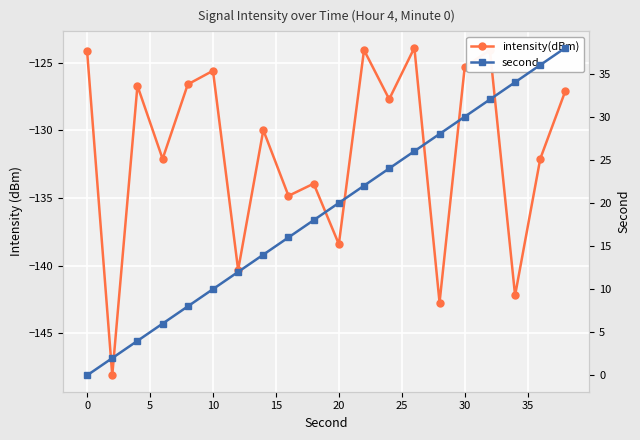

True or false: second and intensity(dBm) cross at least once.

False